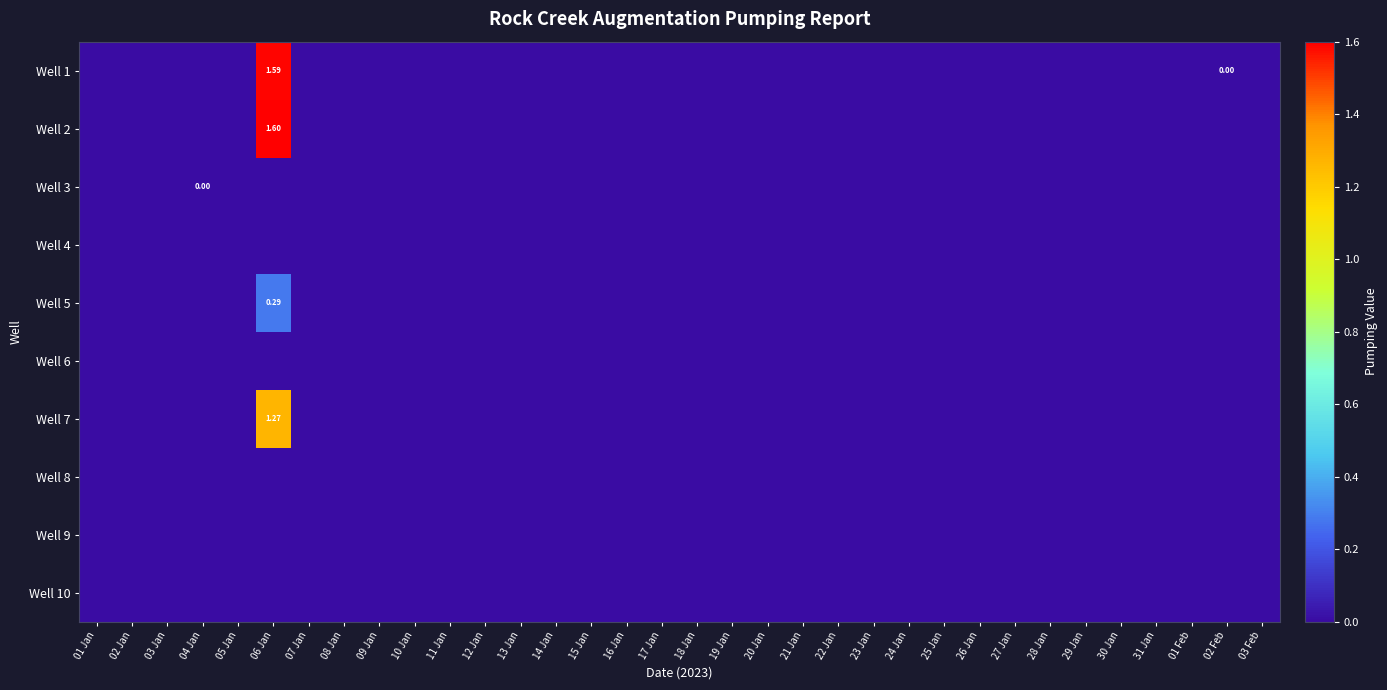

At which label is Well 10 closest to 0?

01 Jan